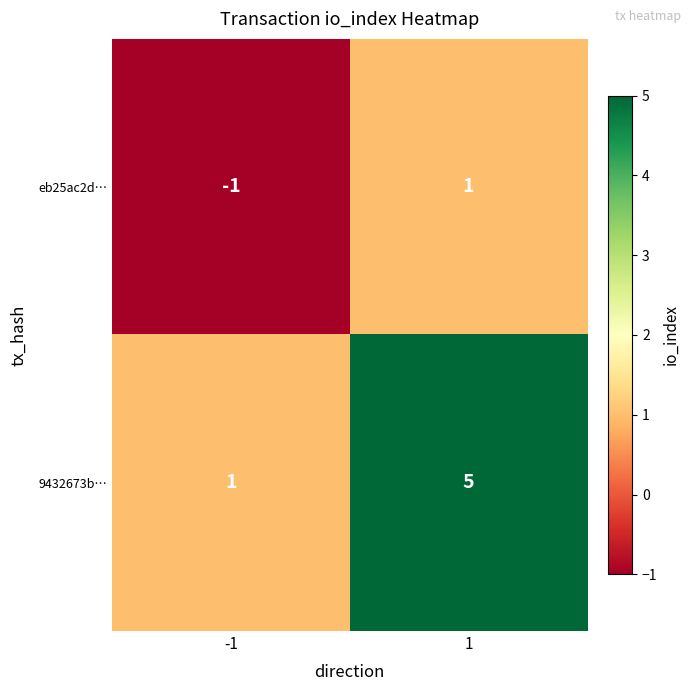

What is the smallest value displayed?

-1